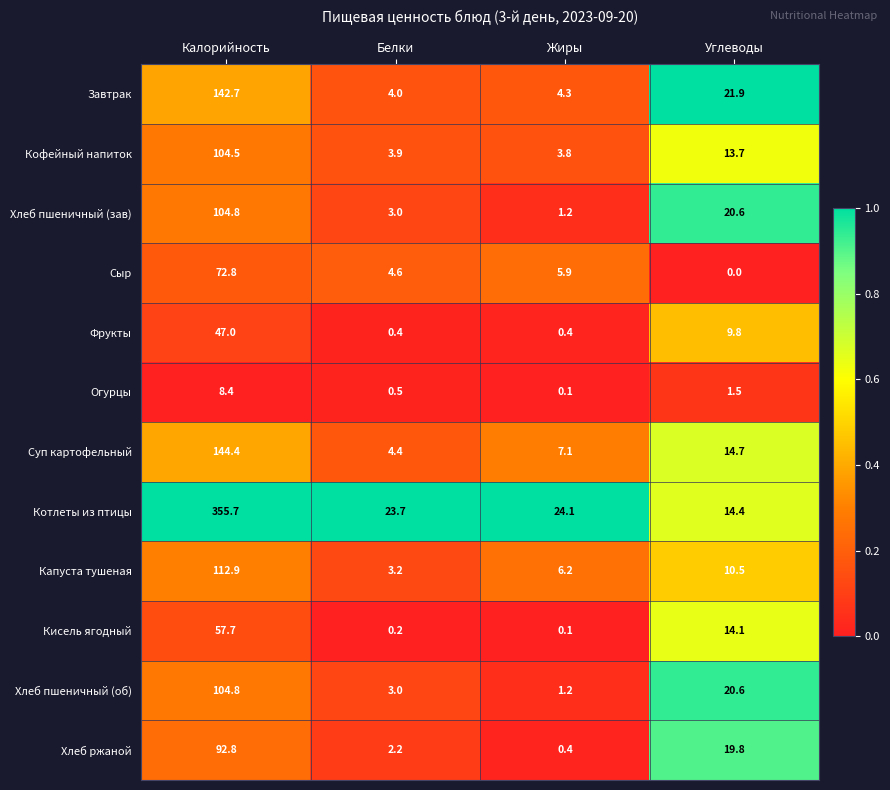

Where is Сыр nearest to the value 36?

Жиры